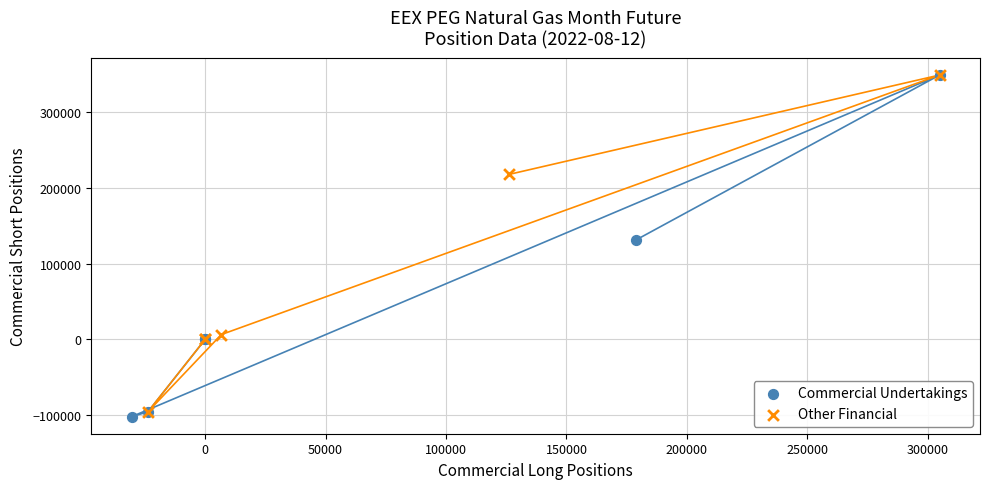

Which series has the widest spread of Y values?

Commercial Undertakings